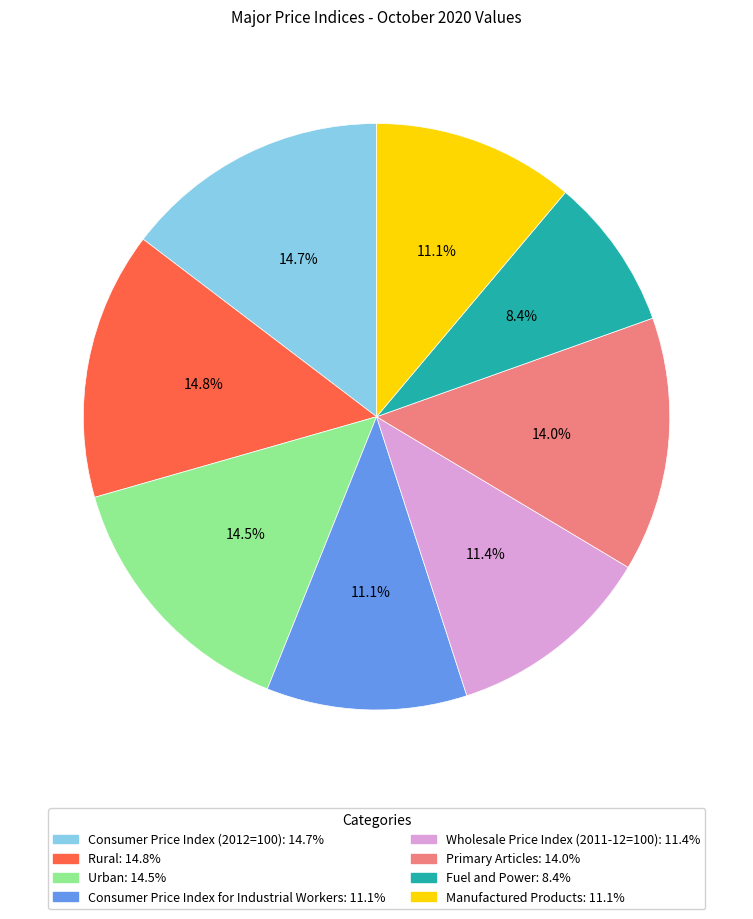

Approximately how many times larger is the value at Manufactured Products compared to Urban?

0.8